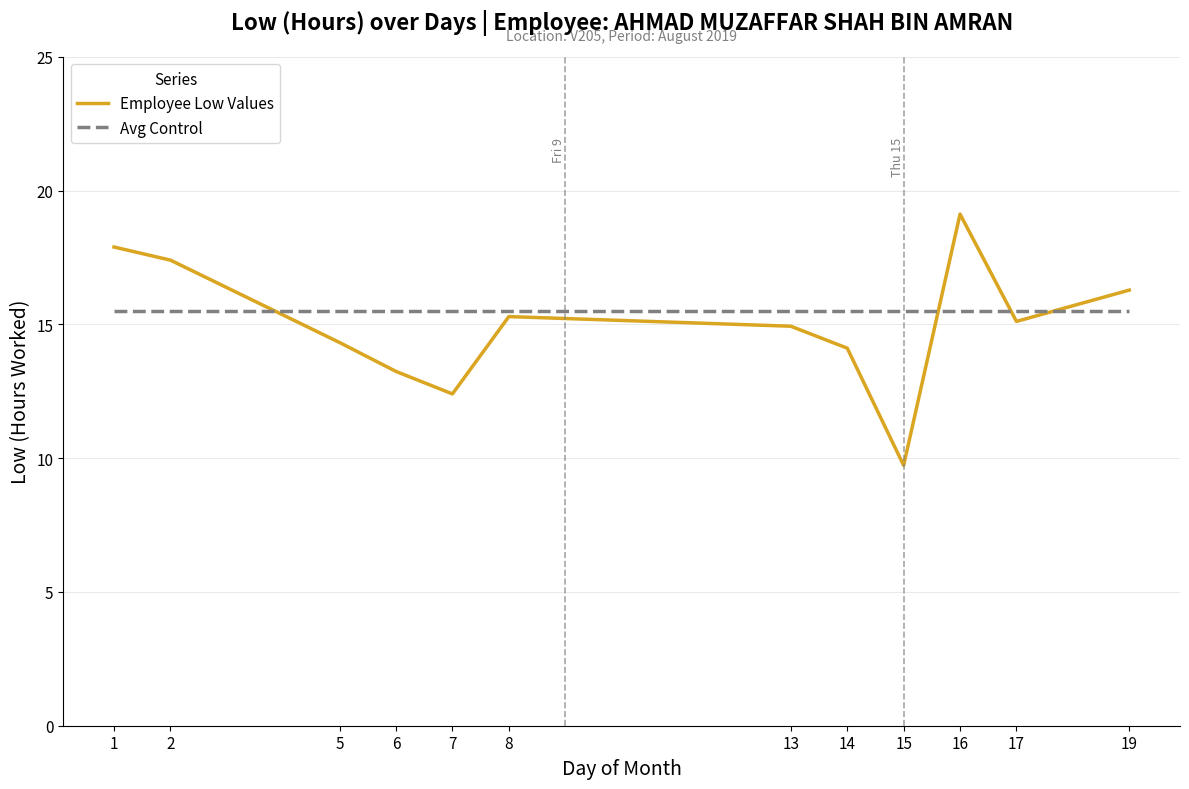

Between which two adjacent categories do Employee Low Values and Avg Control first intersect?

2 and 5